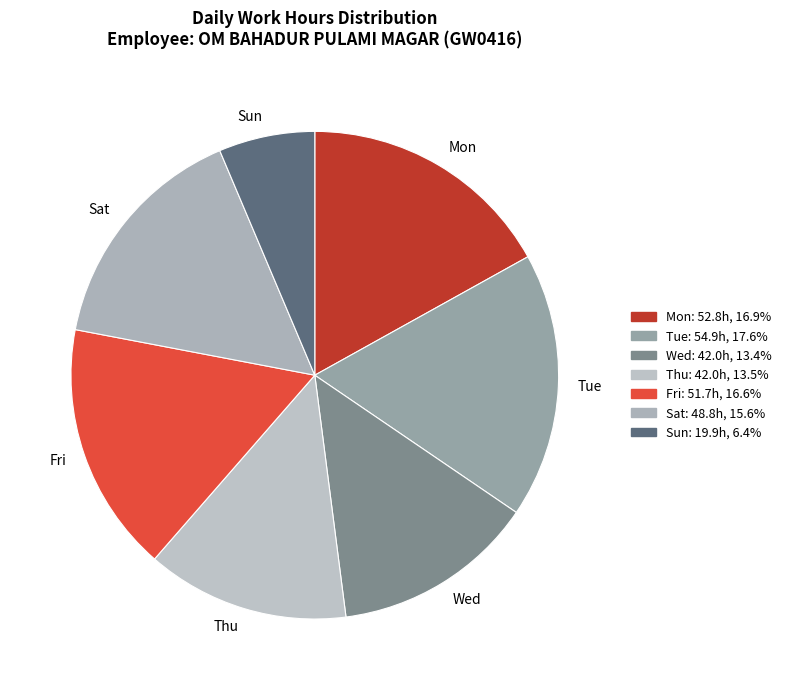

Is the sum of Tue and Fri greater than half?

No